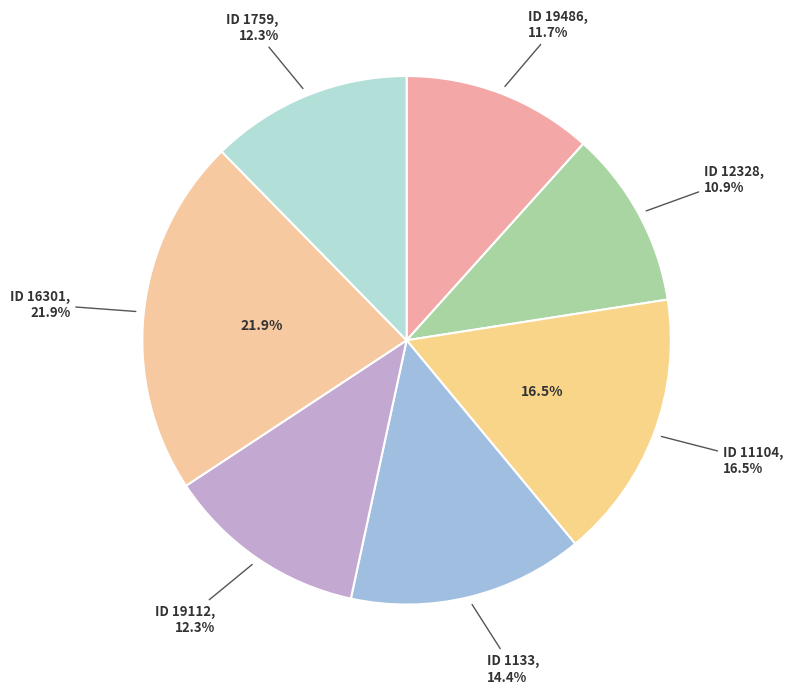

How many segments does this pie chart have?

7